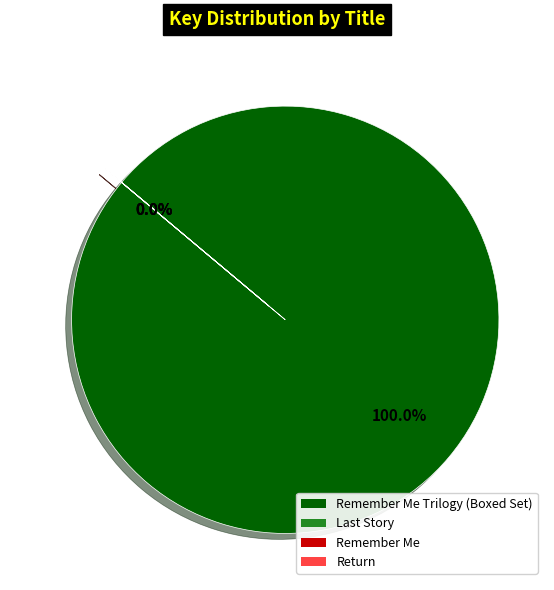

Is there a majority slice in this chart?

Yes